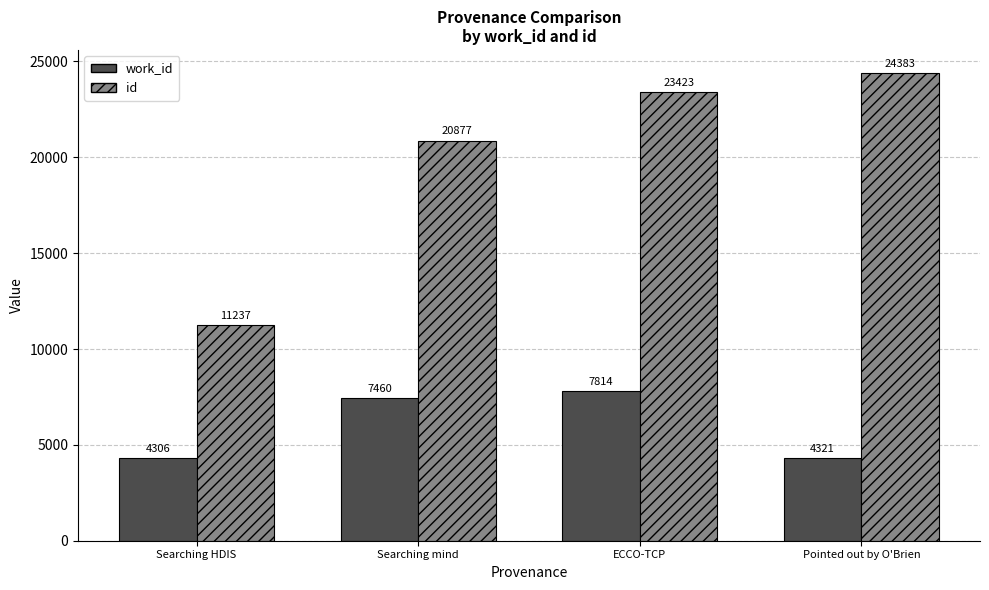

What is the minimum value shown in the chart?

4306